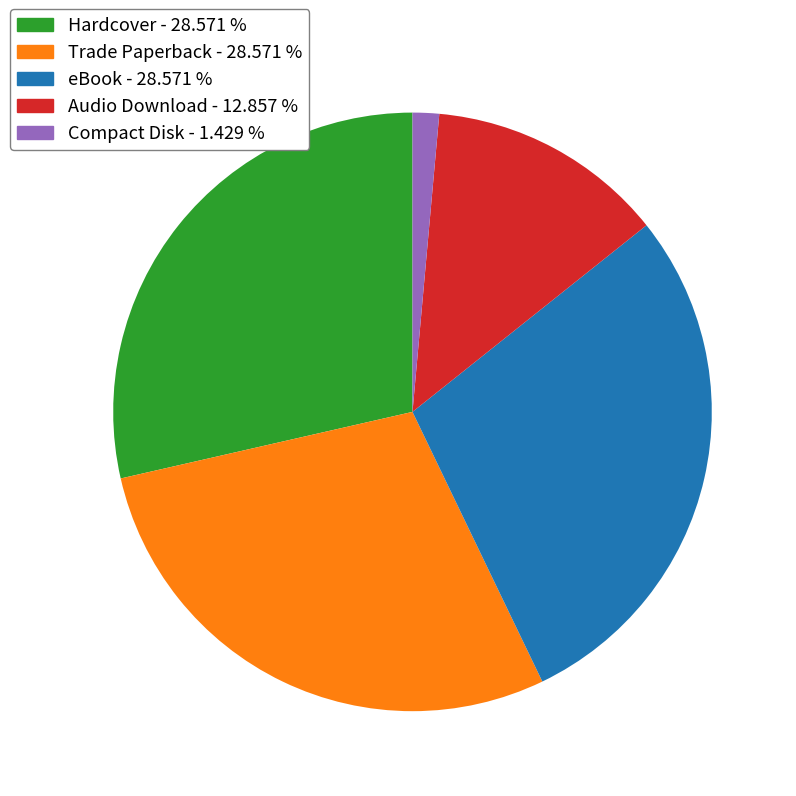

Which slice is the smallest?

Compact Disk